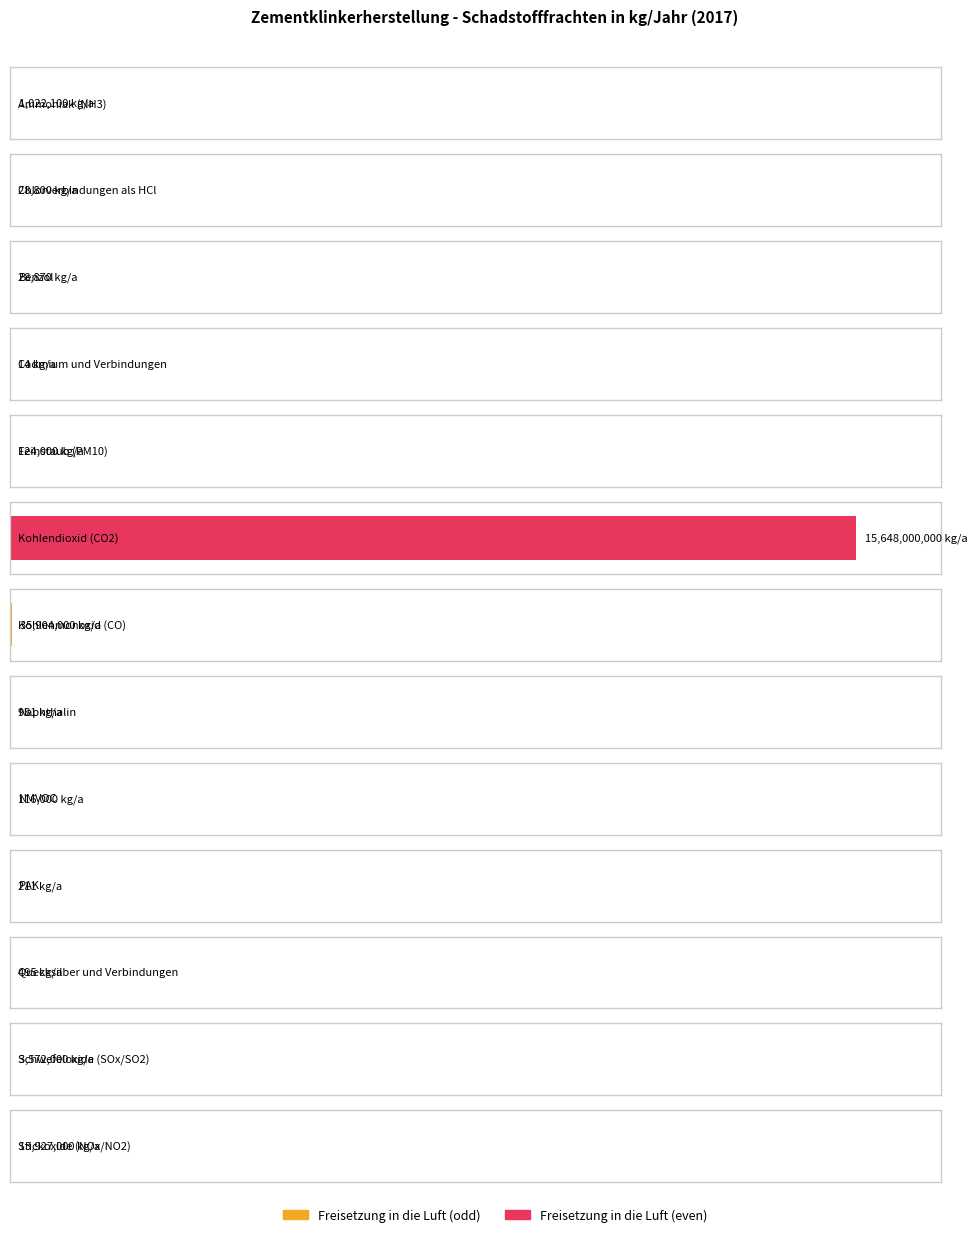

What is the smallest value displayed?

14